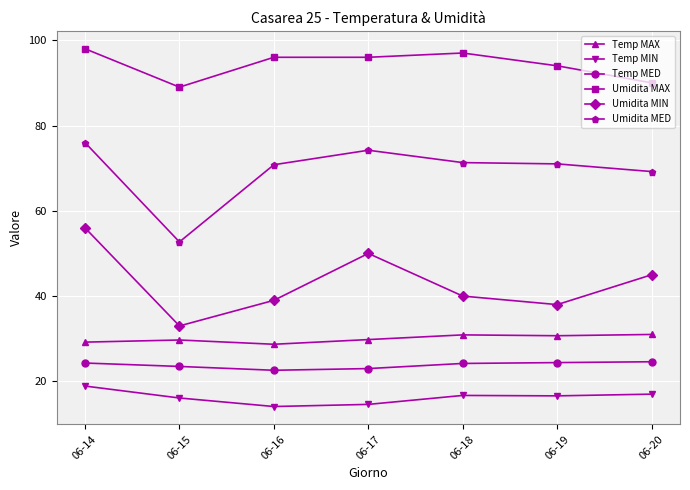

What is the difference between the Umidita MIN values at 06-14 and 06-18?

16.0